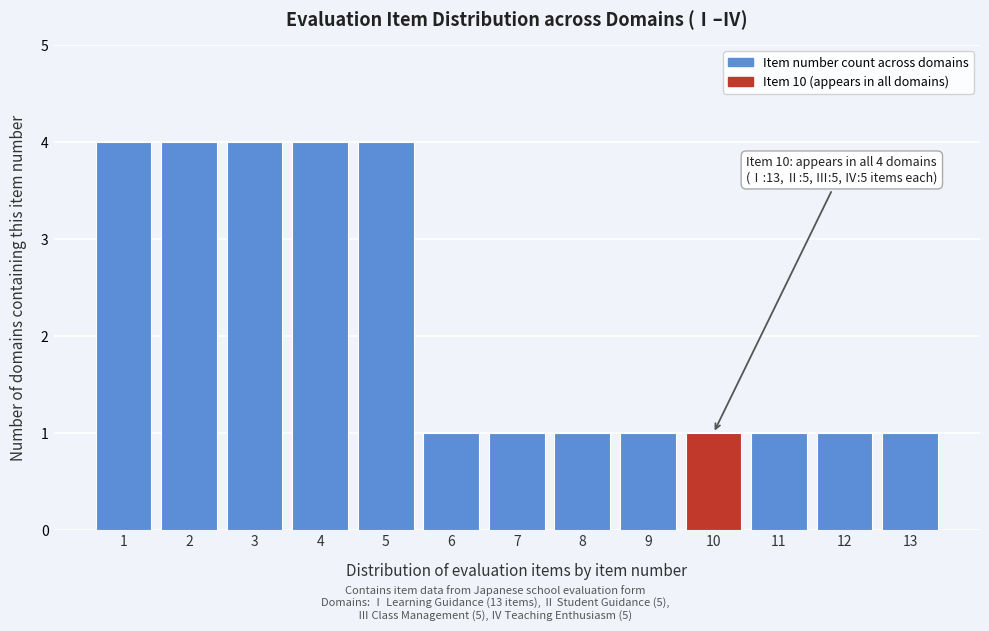

Reading right to left, extract all data points from this chart.

13=1	12=1	11=1	10=1	9=1	8=1	7=1	6=1	5=4	4=4	3=4	2=4	1=4